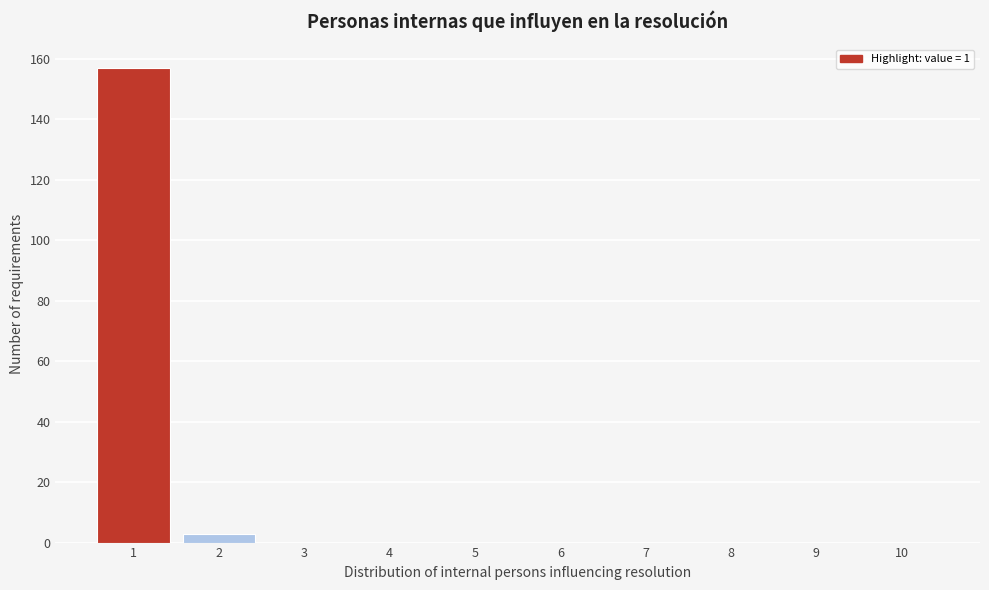

Reading left to right, extract all data points from this chart.

1=157	2=3	3=0	4=0	5=0	6=0	7=0	8=0	9=0	10=0